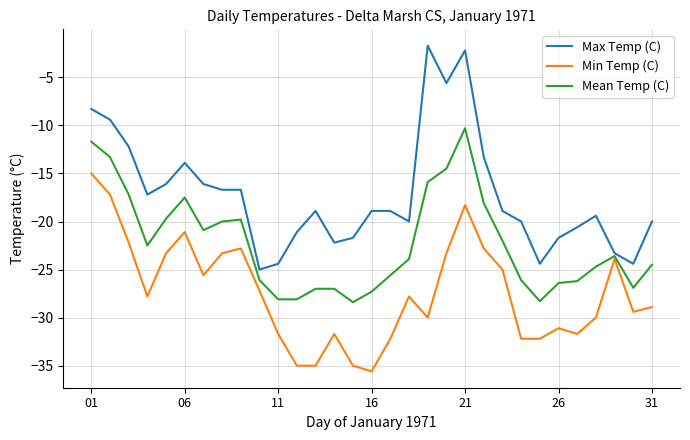

List the series in order of their overall mean, highest first.

Max Temp (C), Mean Temp (C), Min Temp (C)